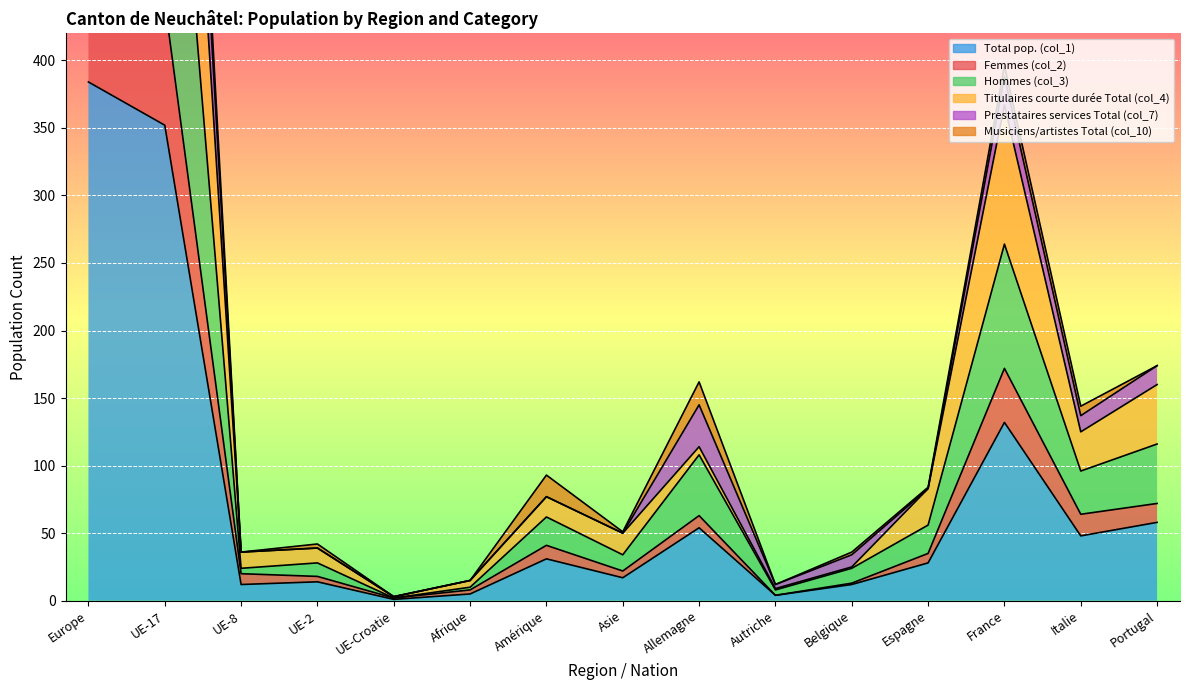

Where does the Hommes (col_3) series first go above 56?

Europe